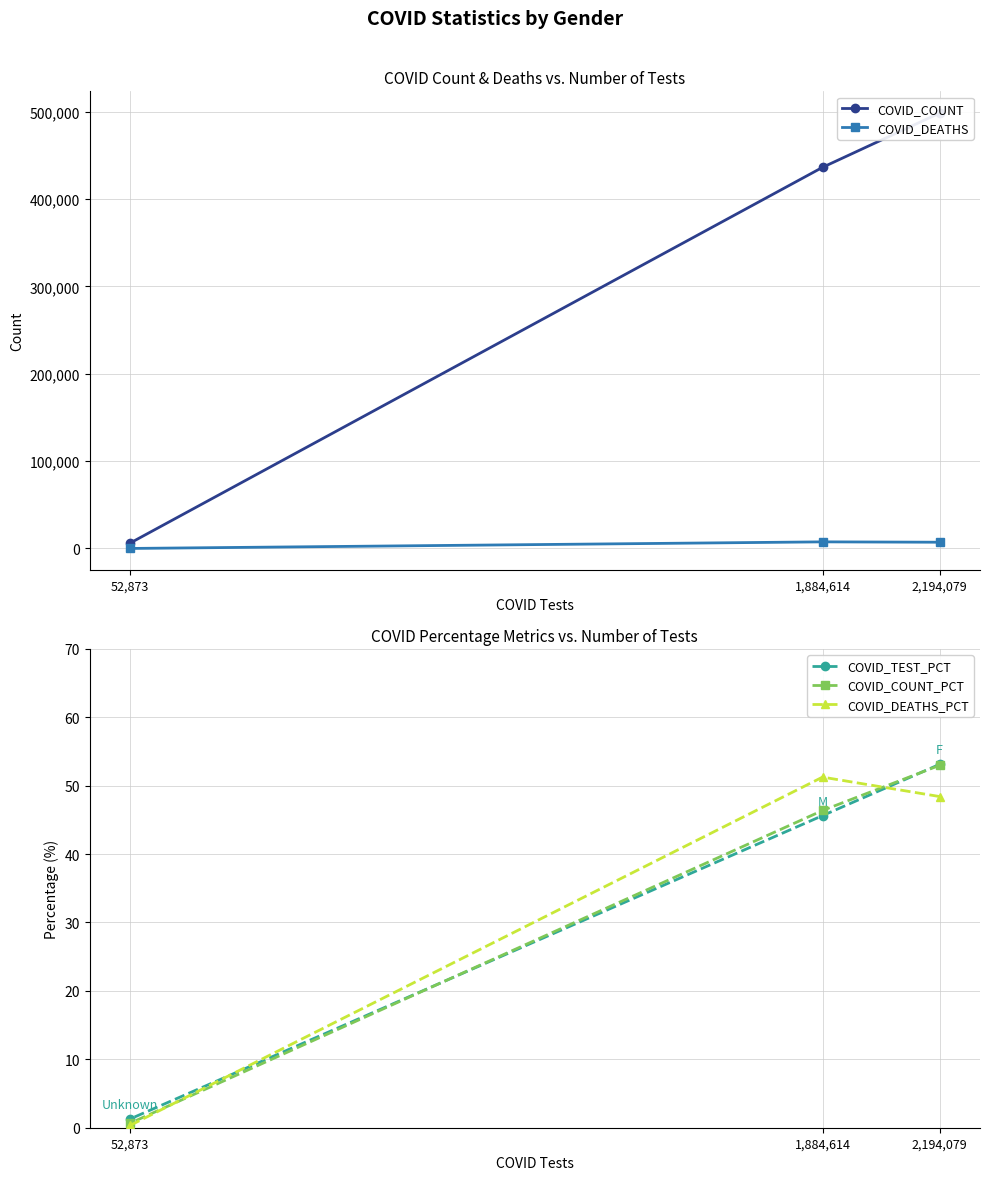

Reading left to right, extract all data points from this chart.

COVID_COUNT: 498498.0	436404.0	6218.0
COVID_DEATHS: 7182.0	7604.0	50.0
COVID_TEST_PCT: 53.1	45.6	1.3
COVID_COUNT_PCT: 53.0	46.4	0.7
COVID_DEATHS_PCT: 48.4	51.2	0.3